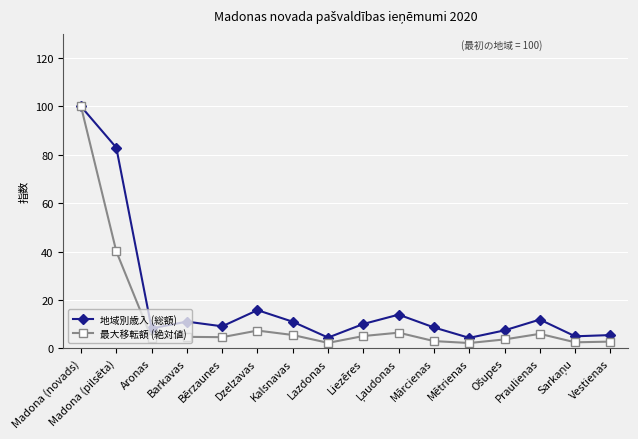

List the series in order of their overall mean, highest first.

地域別歳入 (総額), 最大移転額 (絶対値)